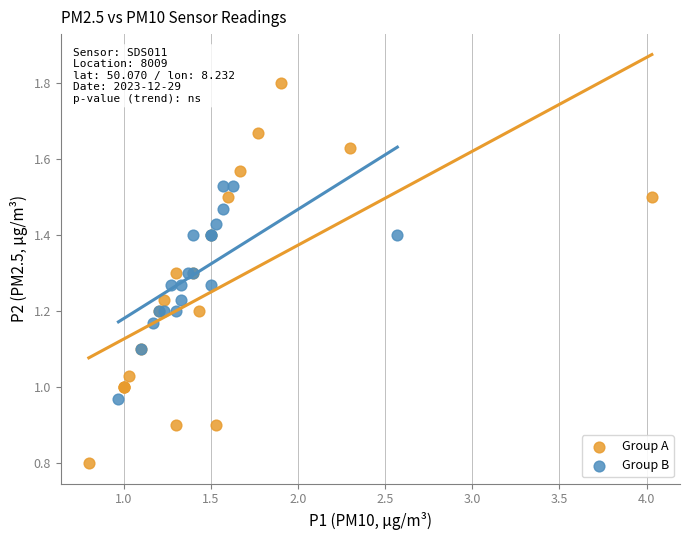

Which series contains the highest Y value?

Group A